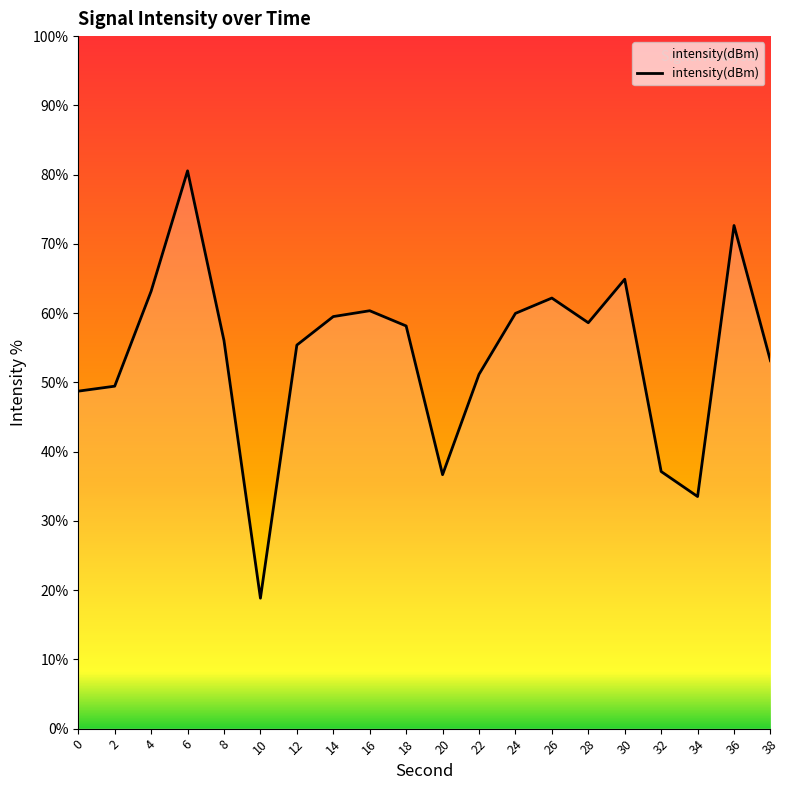

What is the ratio of the value at 8 to the value at 14?

0.9